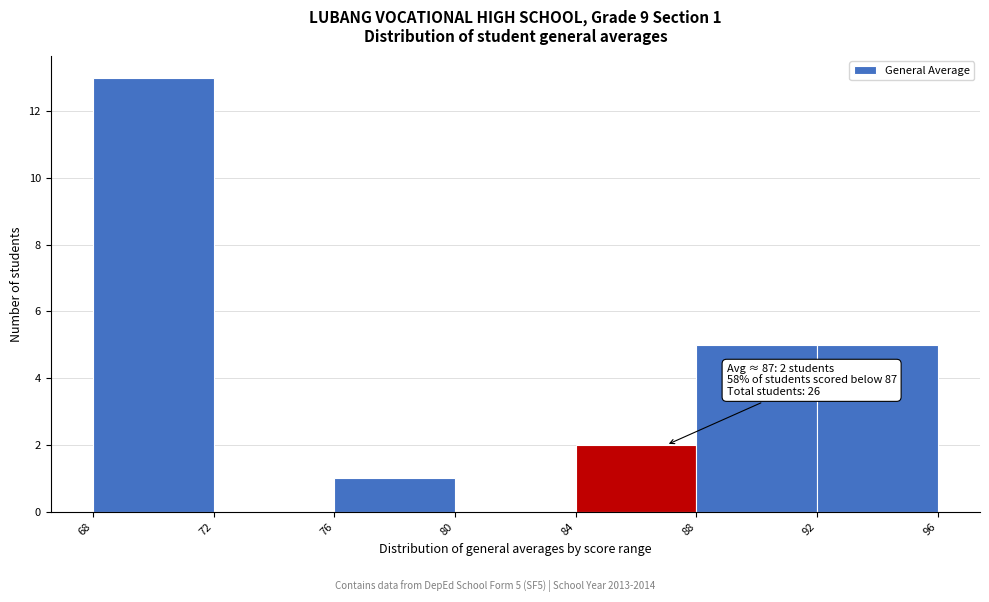

Over which range of the x-axis is the bar tallest?

68 to 72